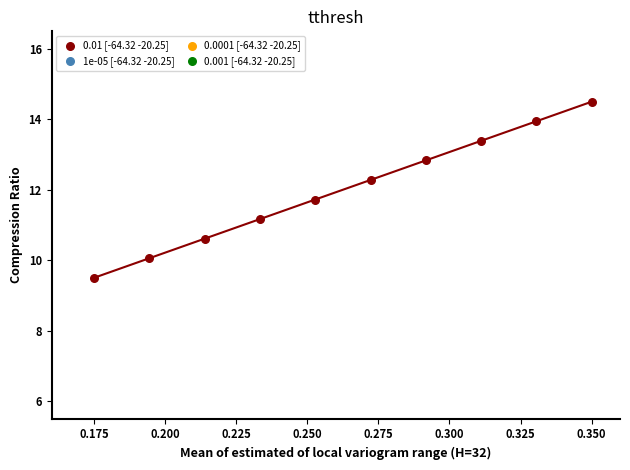

What is the average Y value?

12.0